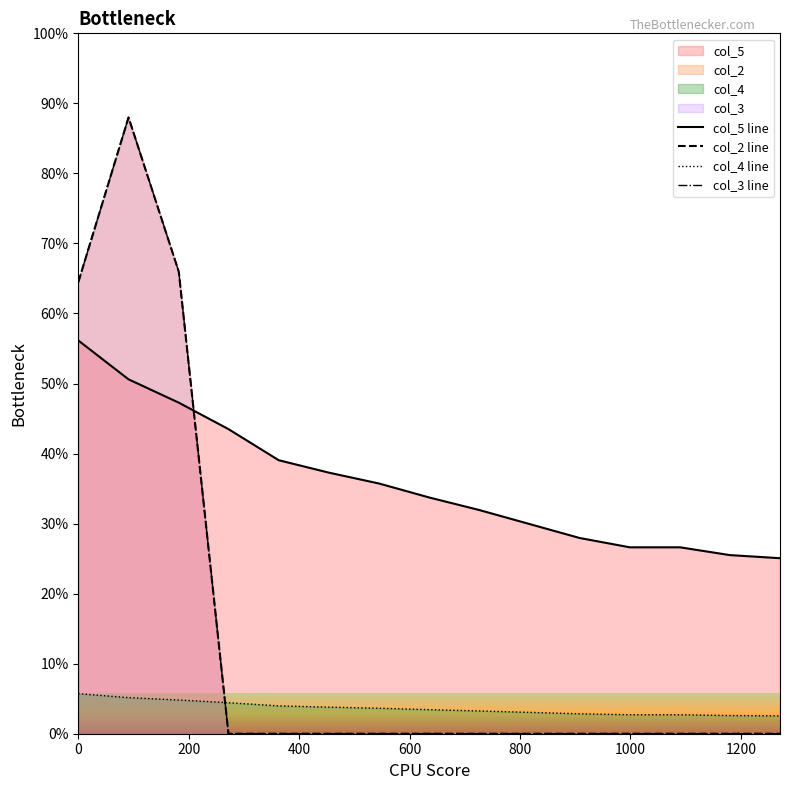

True or false: col_4 line and col_3 line cross at least once.

True